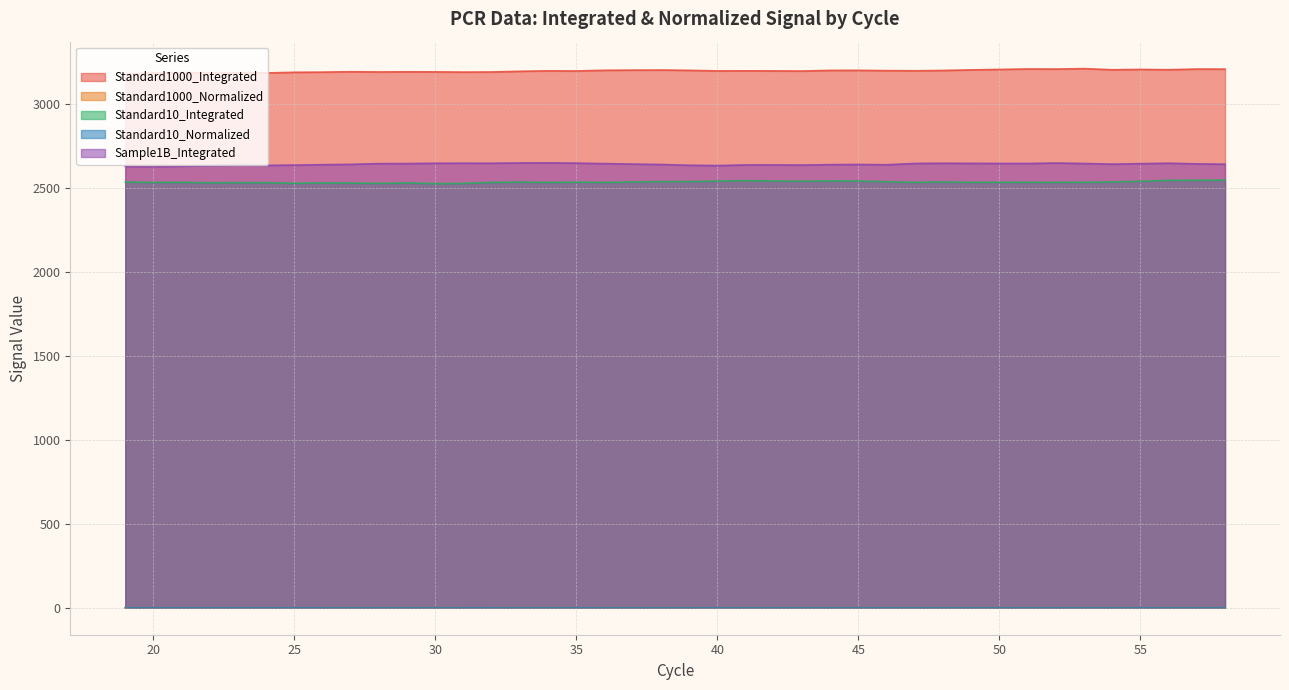

Does the chart have visible grid lines?

Yes